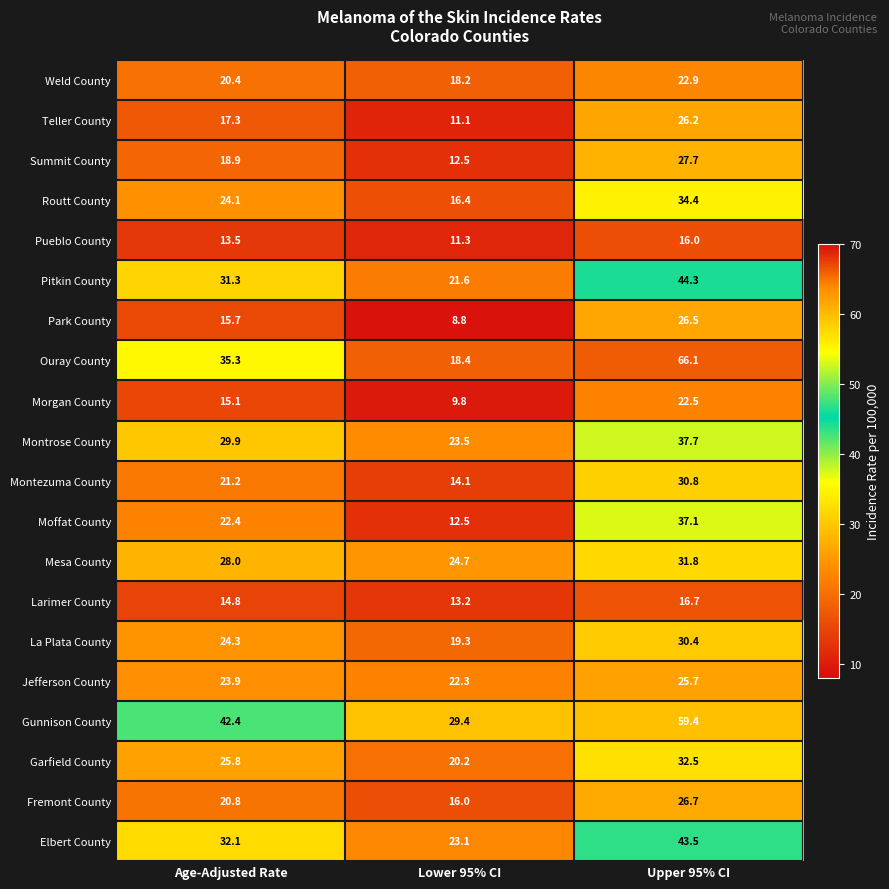

Which series has the widest spread of values?

Ouray County